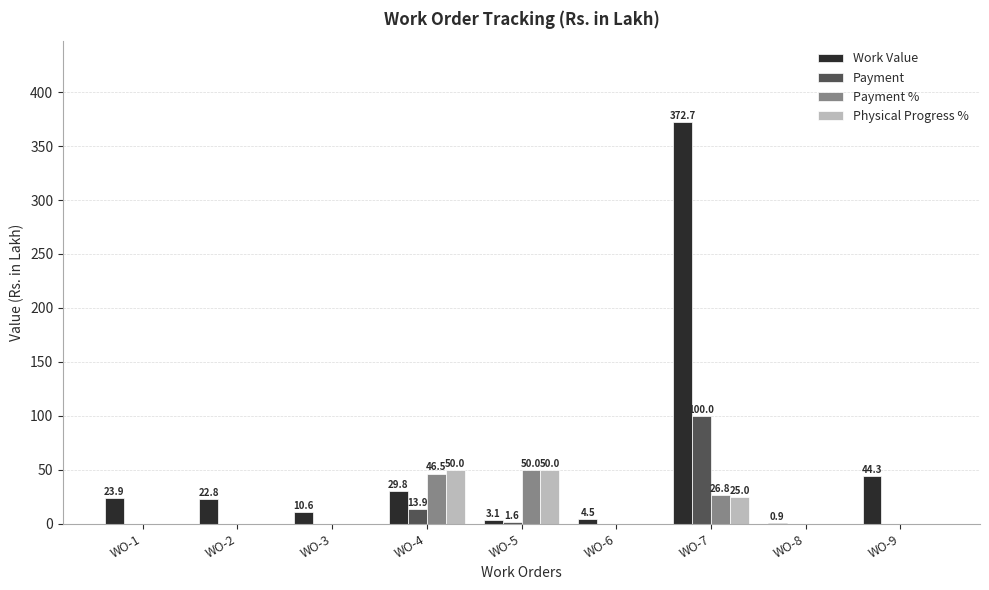

Which series changed the most between WO-6 and WO-8?

Work Value